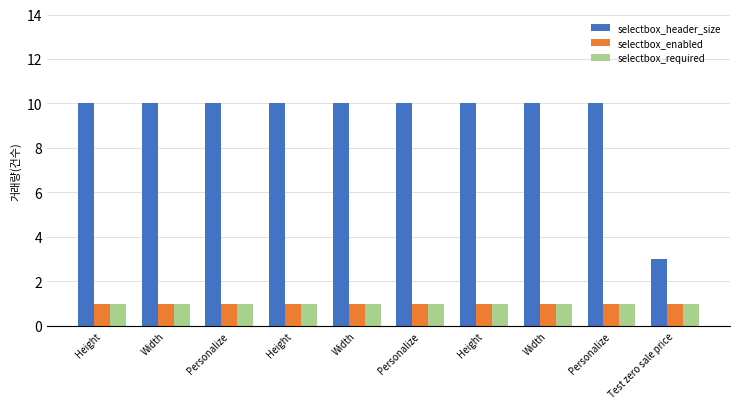

What is the sum of all selectbox_required values?

10